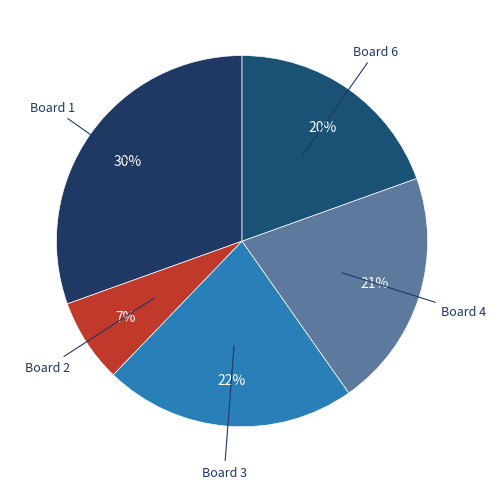

Count the number of slices in the pie.

5